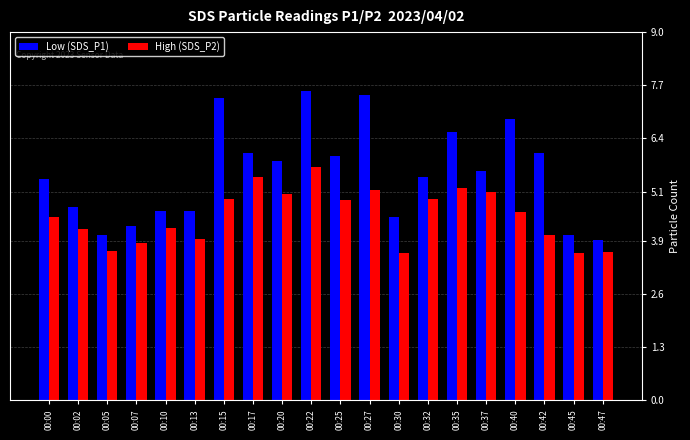

Which category has the highest value in the Low (SDS_P1) series?

00:22